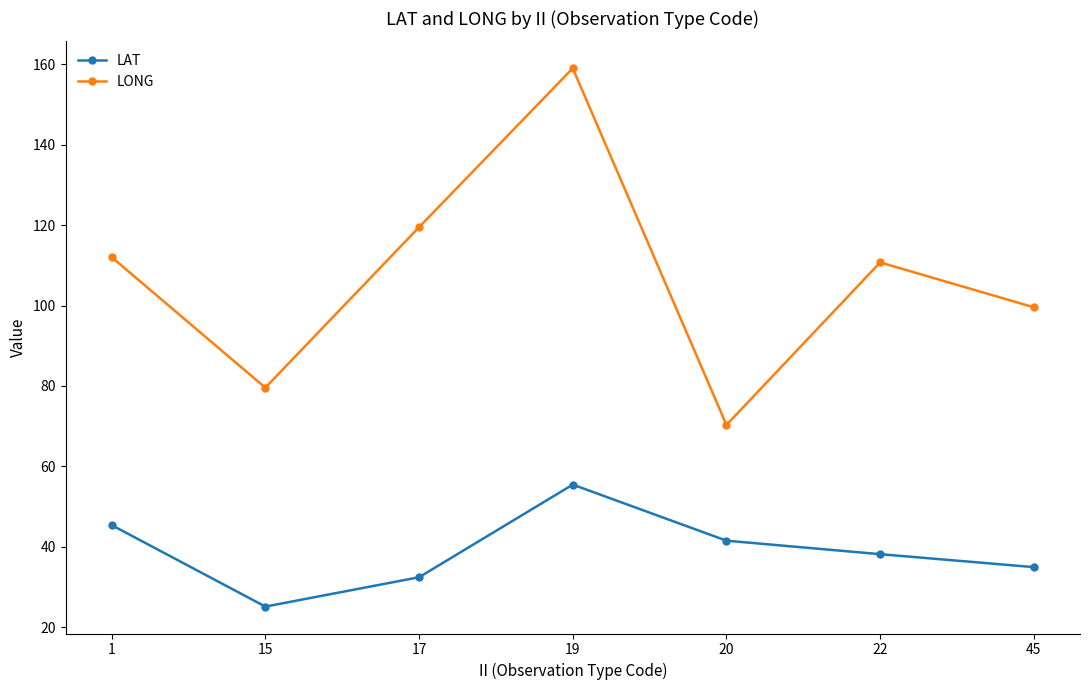

Between 17 and 20, which series saw the biggest shift?

LONG